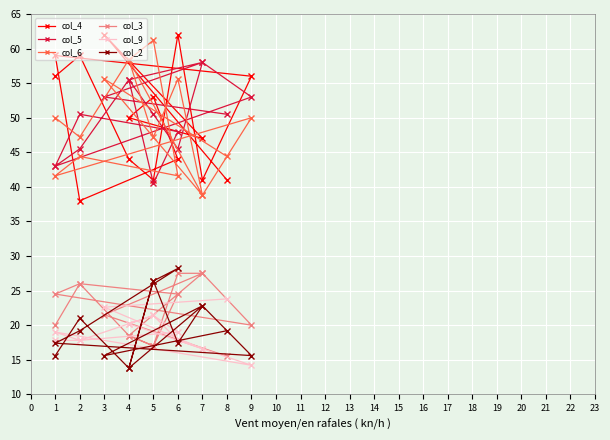

True or false: col_4 and col_2 intersect in this chart.

False